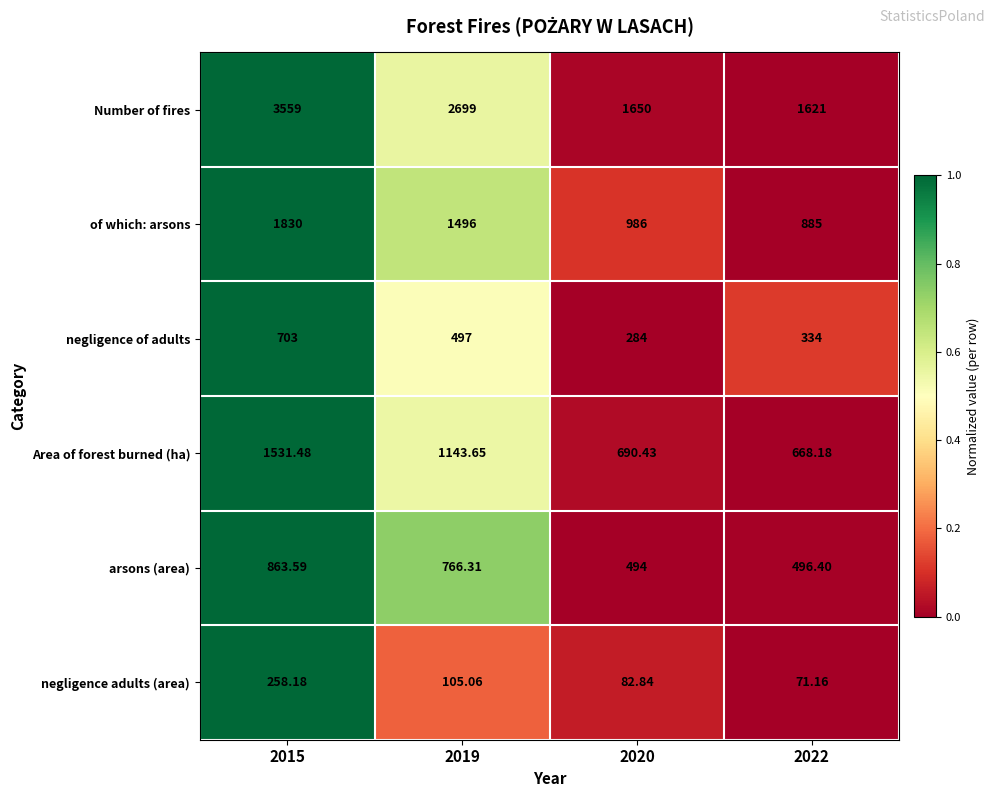

Which series changed the most between 2020 and 2022?

of which: arsons